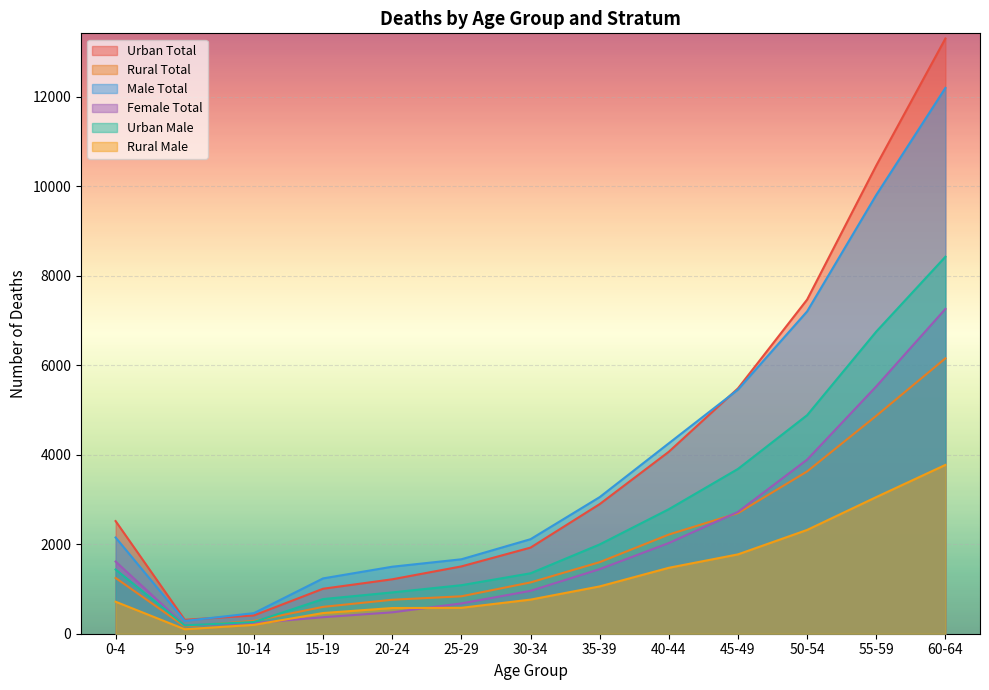

What is the difference between the Urban Male values at 45-49 and 55-59?

3069